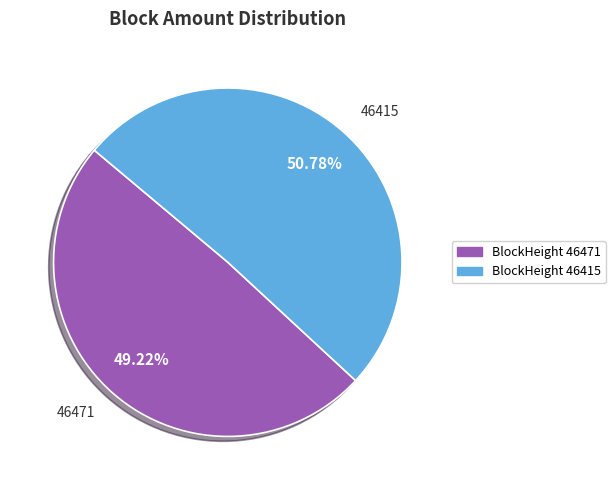

Between 46471 and 46415, which is larger?

46415